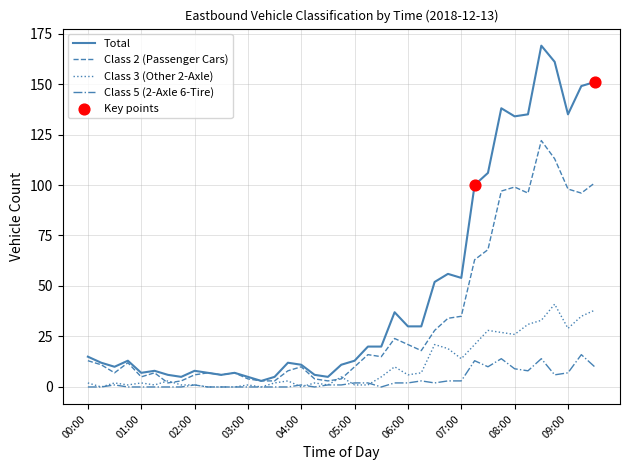

Which series has the largest total across all categories?

Total